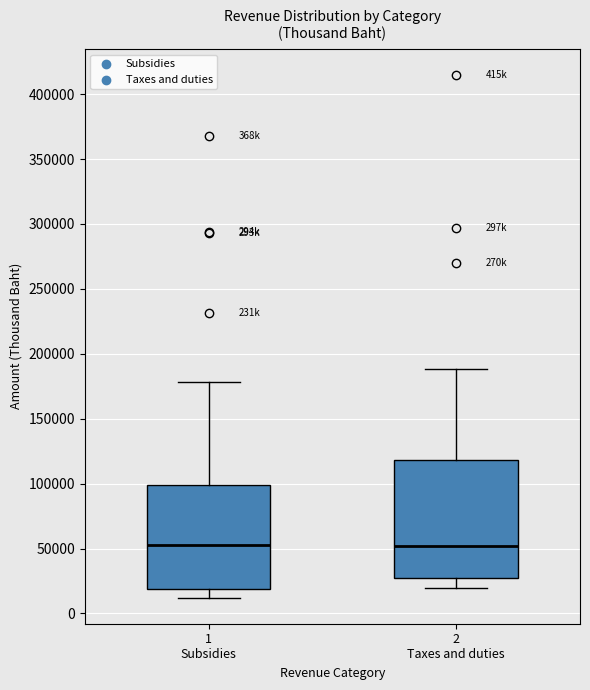

Which box is the tallest, from its lower edge to its upper edge?

2 Taxes and duties